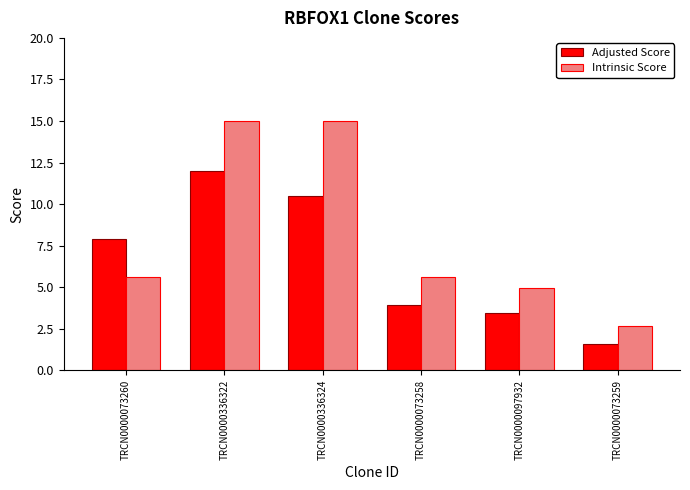

Which category has the lowest value in the Adjusted Score series?

TRCN0000073259